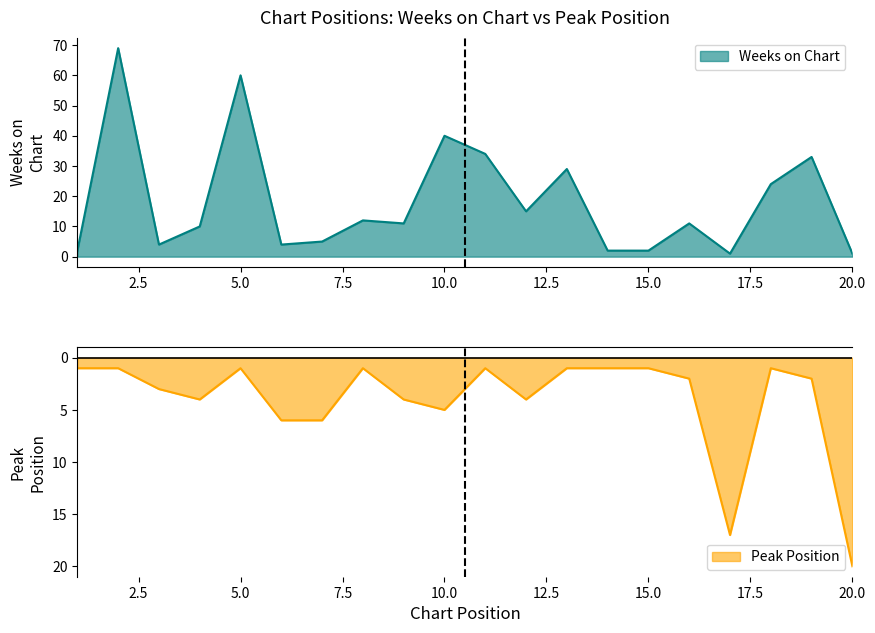

What is the average value of the Weeks on Chart series?

18